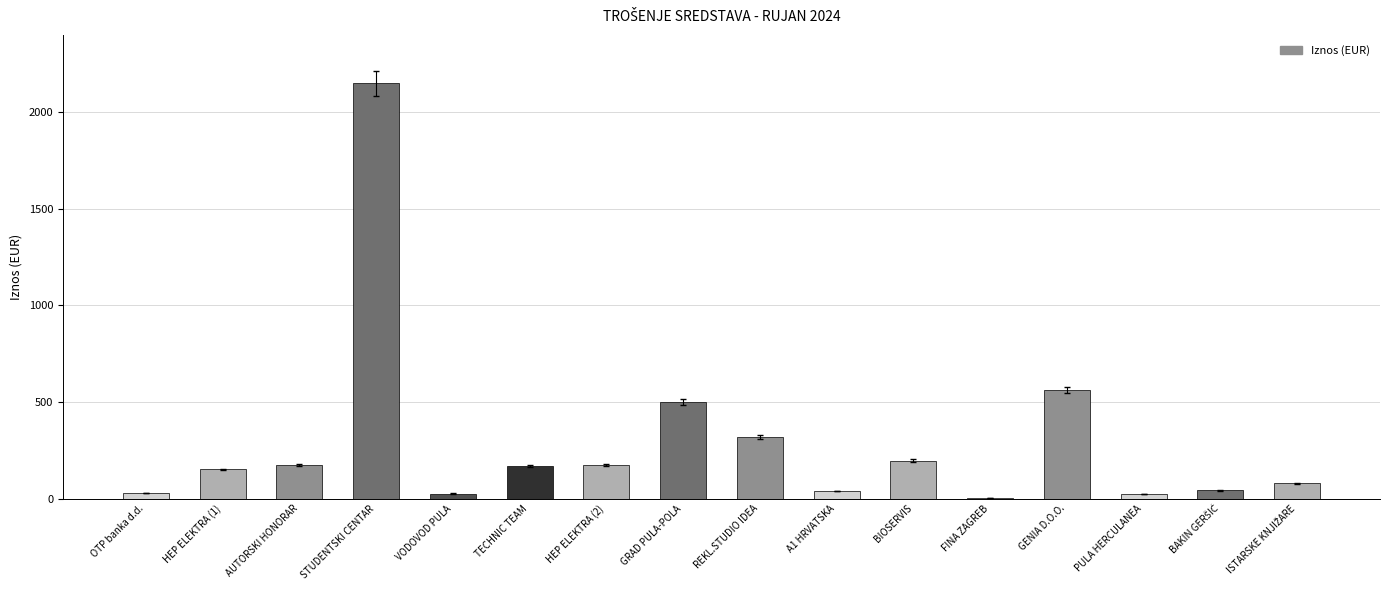

What is the greatest value displayed?

2150.0